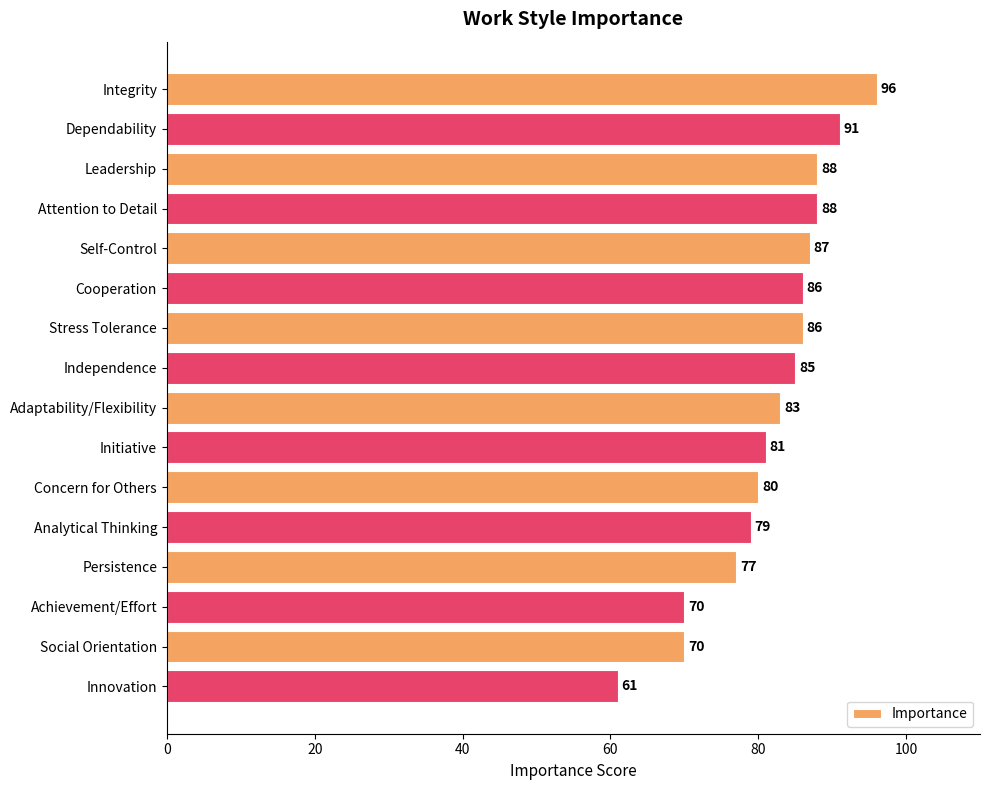

What is the difference between the values at Dependability and Attention to Detail?

3